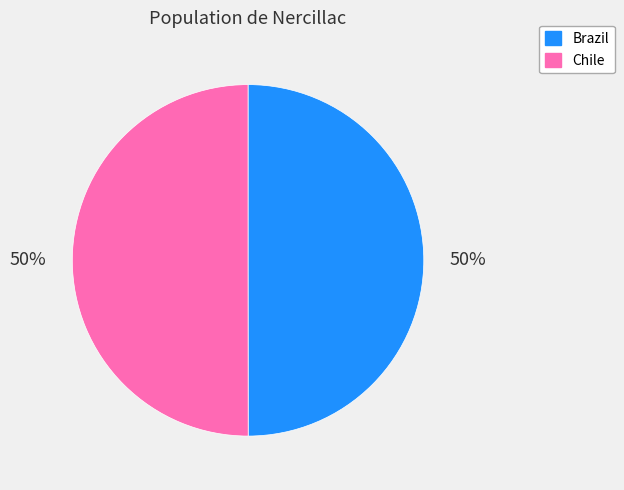

To the nearest percent, what percentage of the pie is Chile?

50%